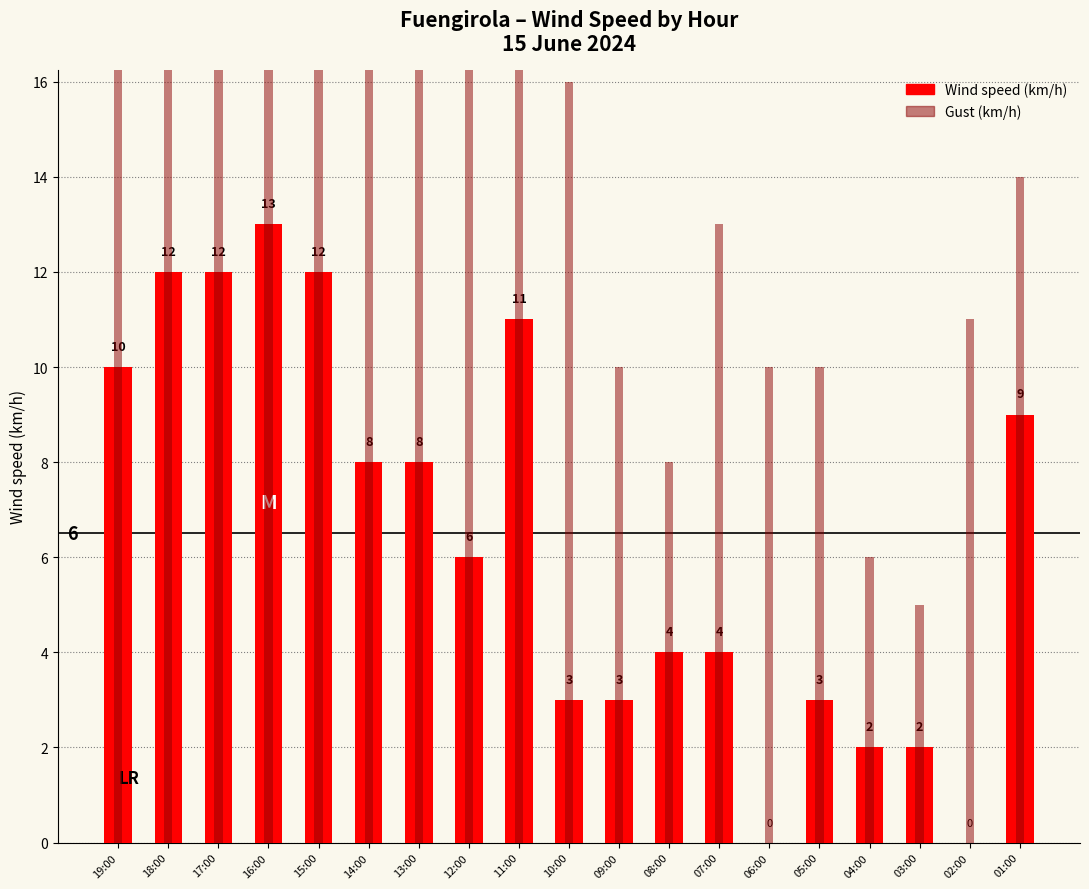

The Wind speed (km/h) series shows 0 at 02:00. True or false?

True